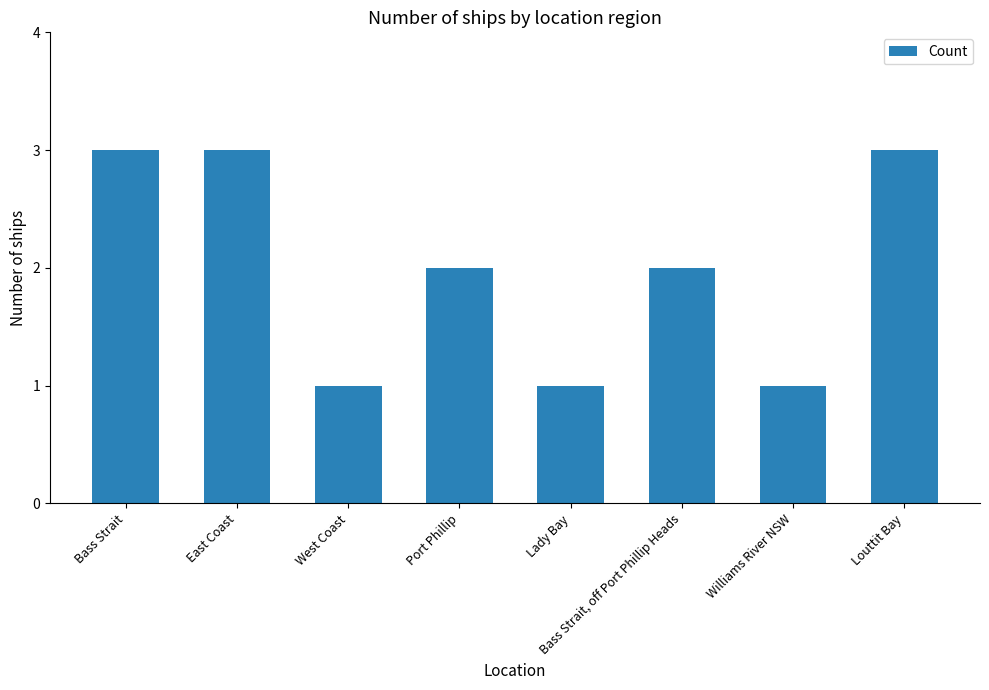

The value at Louttit Bay is 3. True or false?

True